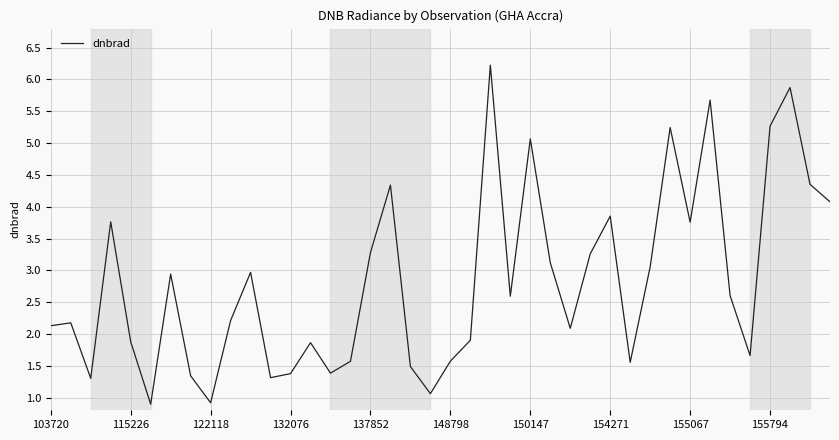

What is the minimum value shown in the chart?

0.9